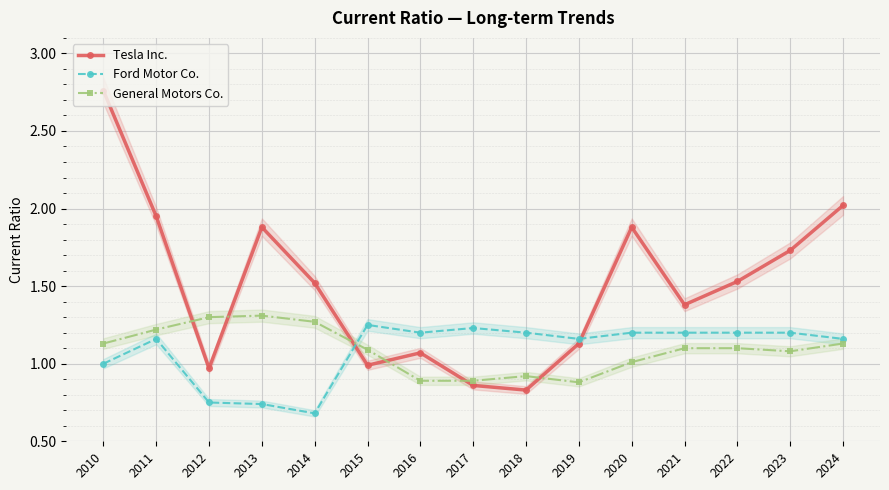

Is the value of Ford Motor Co. at 2017 greater than the value of General Motors Co. at 2013?

No